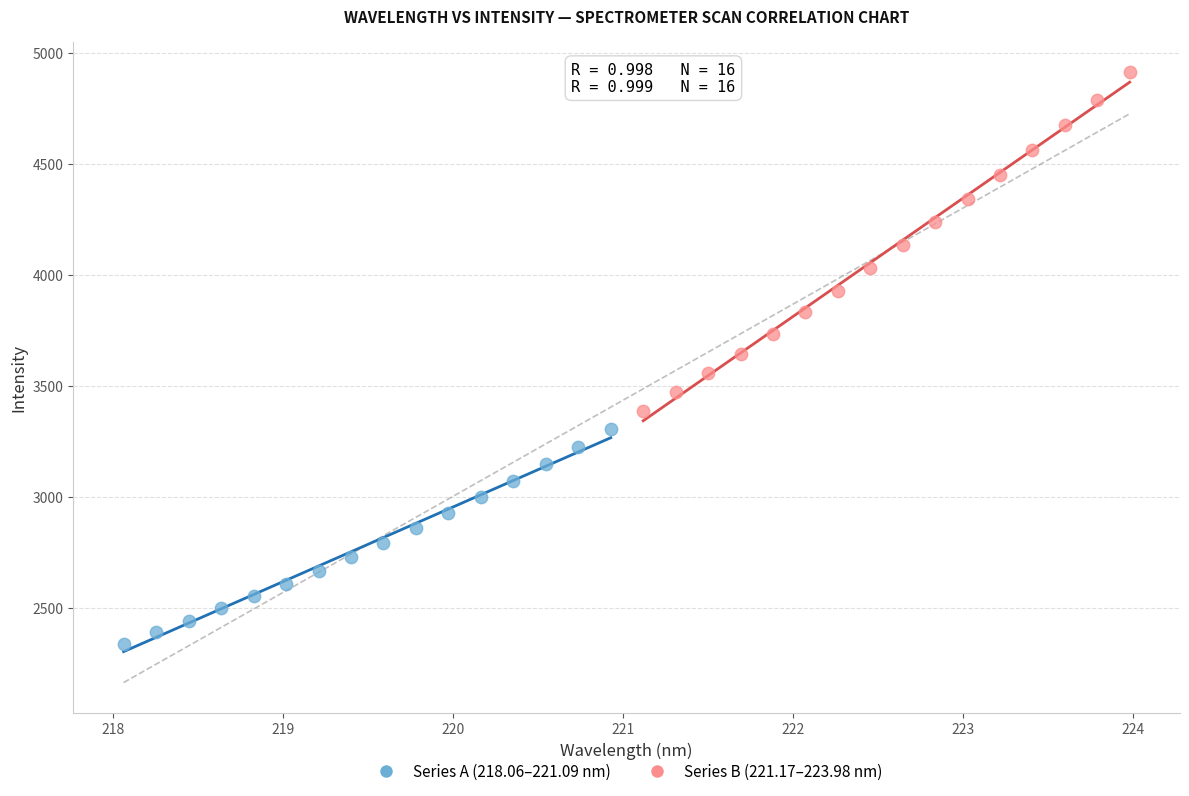

Which series contains the lowest Y value?

Series A (218.06–221.09 nm)